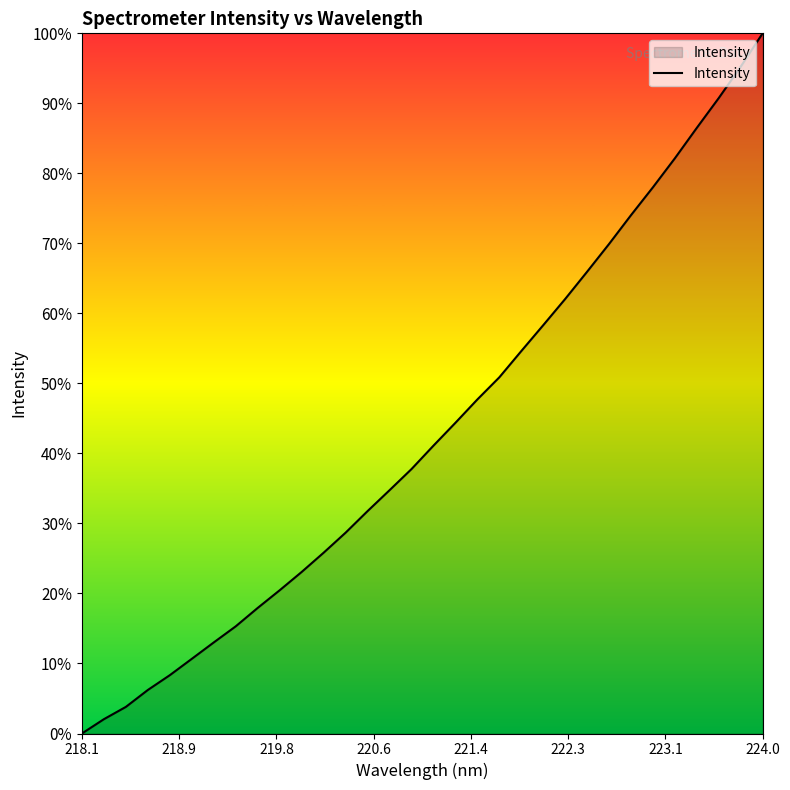

What is the maximum value shown in the chart?

100.0